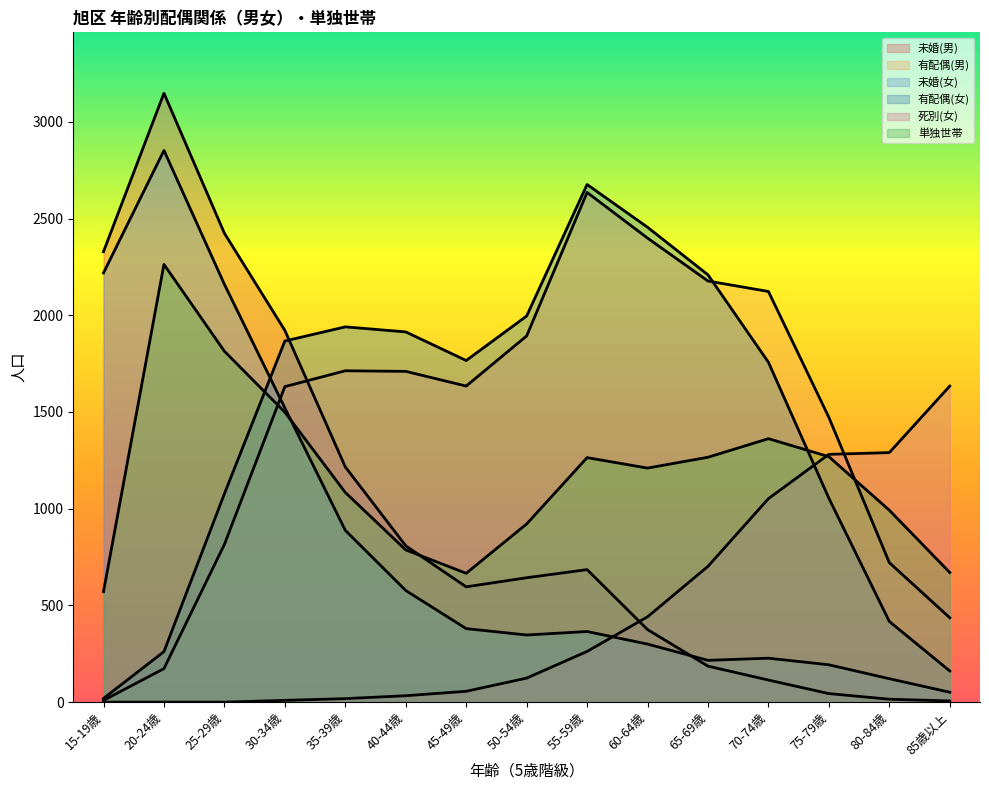

Which series has the largest total across all categories?

有配偶(女)